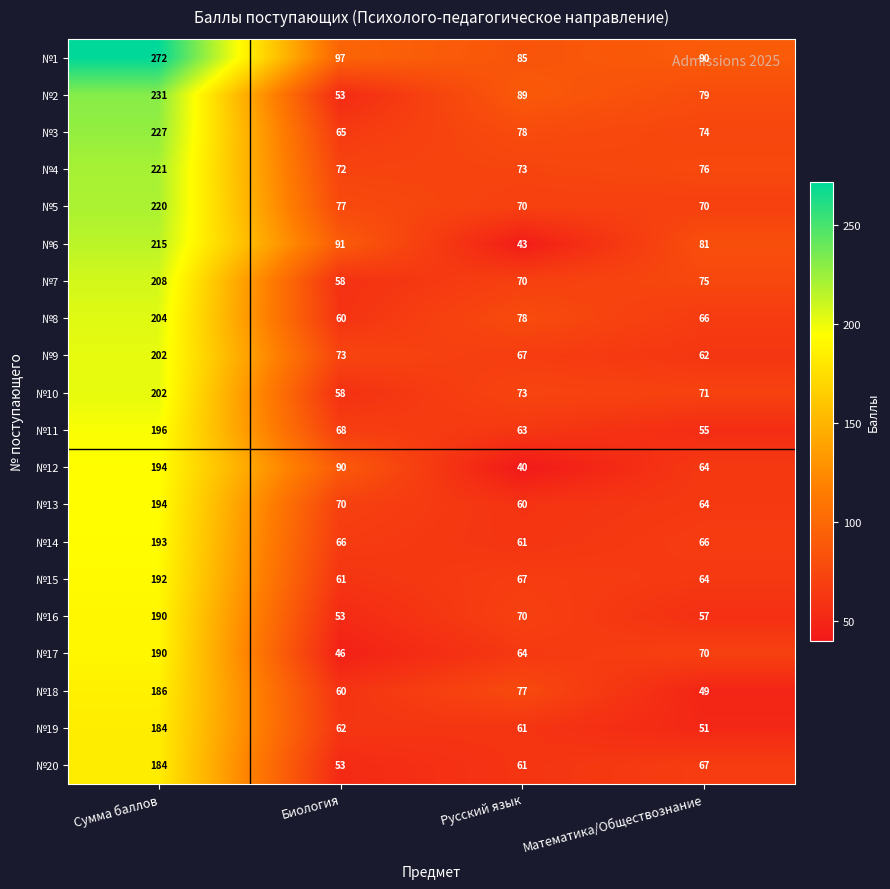

The value of №4 at Биология is 72. True or false?

True